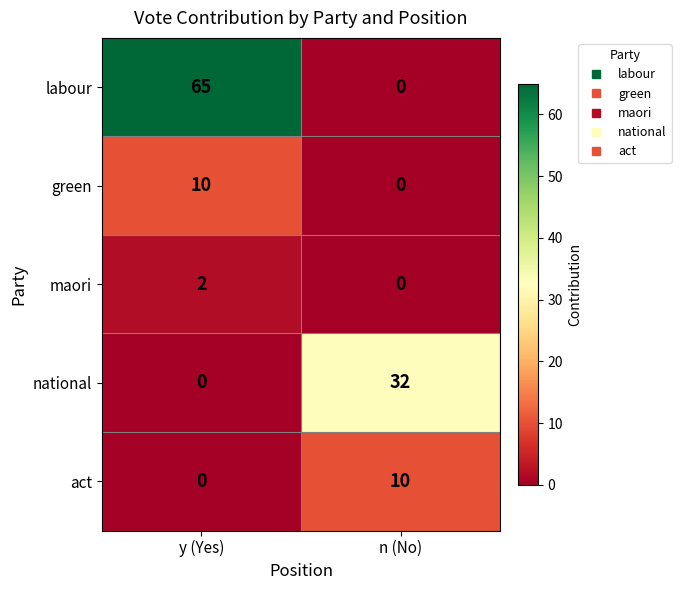

What is the sum of all national values?

32